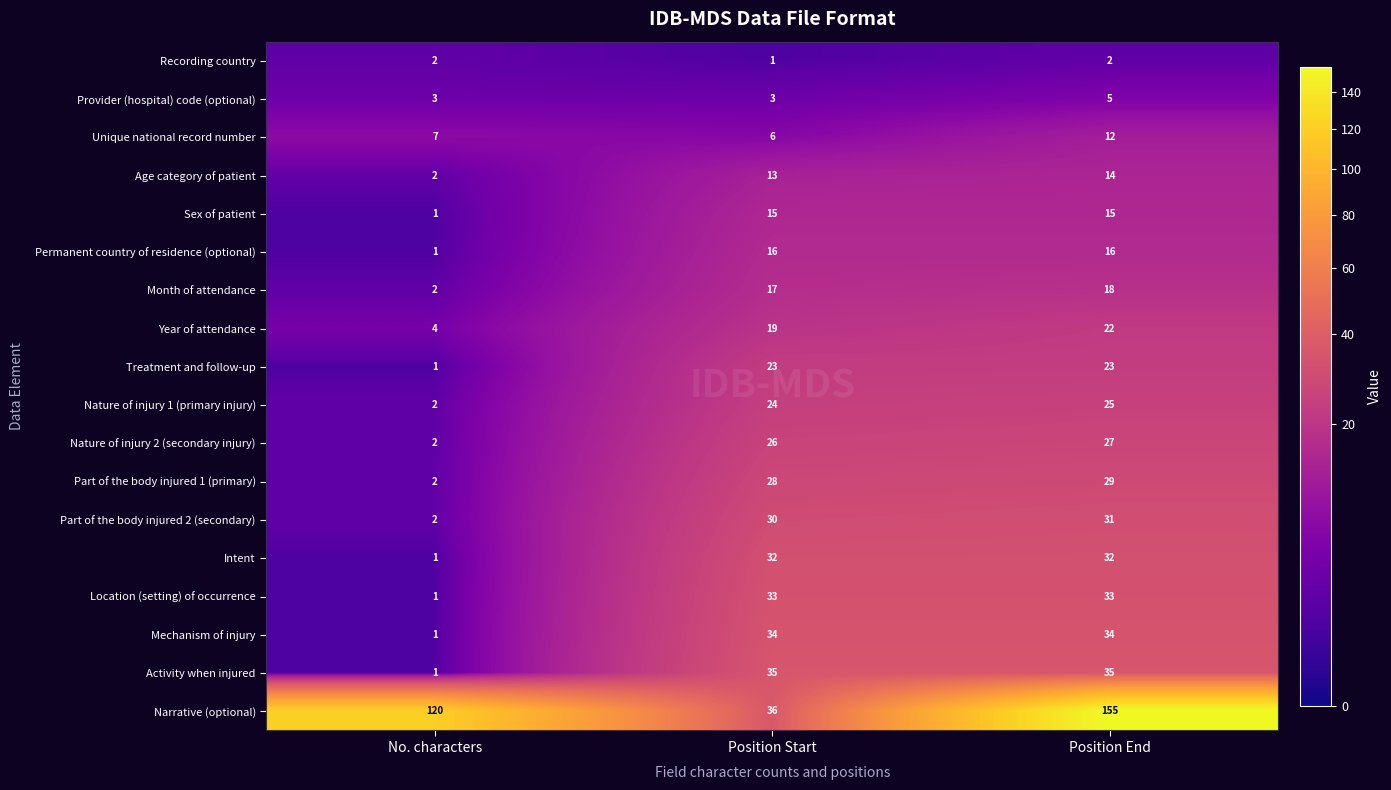

What is the difference between the maximum and second lowest values in the Narrative (optional) series?

35